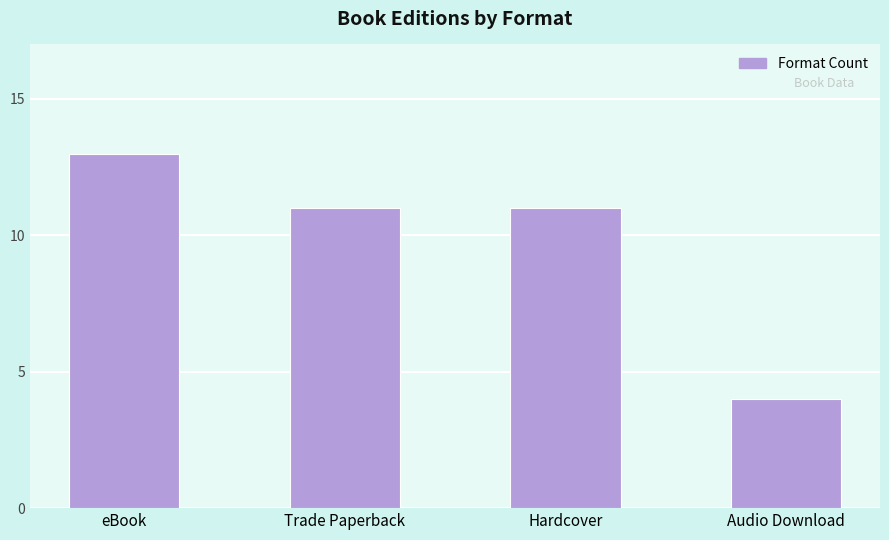

Reading left to right, extract all data points from this chart.

eBook=13	Trade Paperback=11	Hardcover=11	Audio Download=4